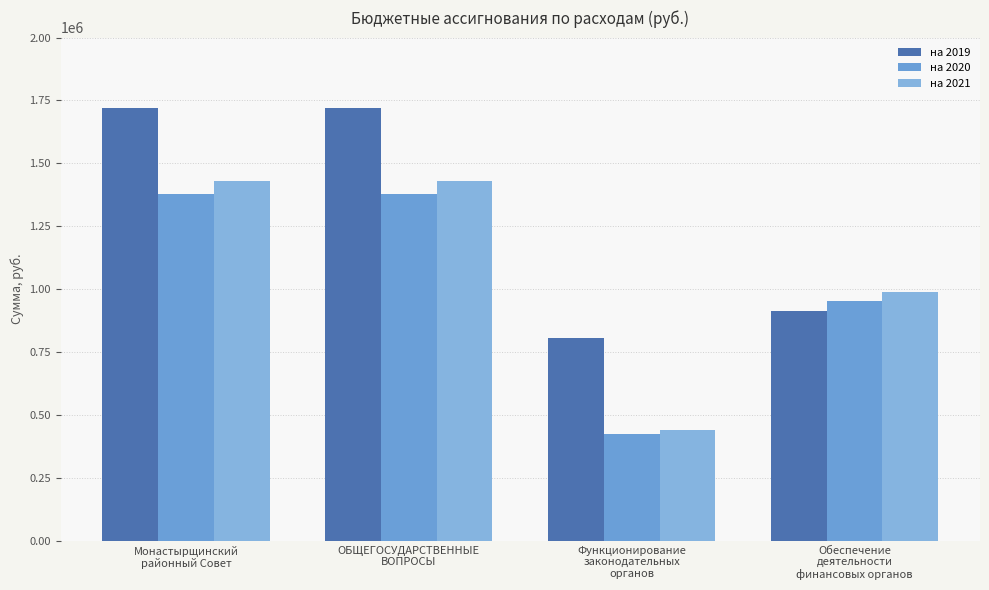

What is the difference between the highest and lowest values at Обеспечение
деятельности
финансовых органов?

75900